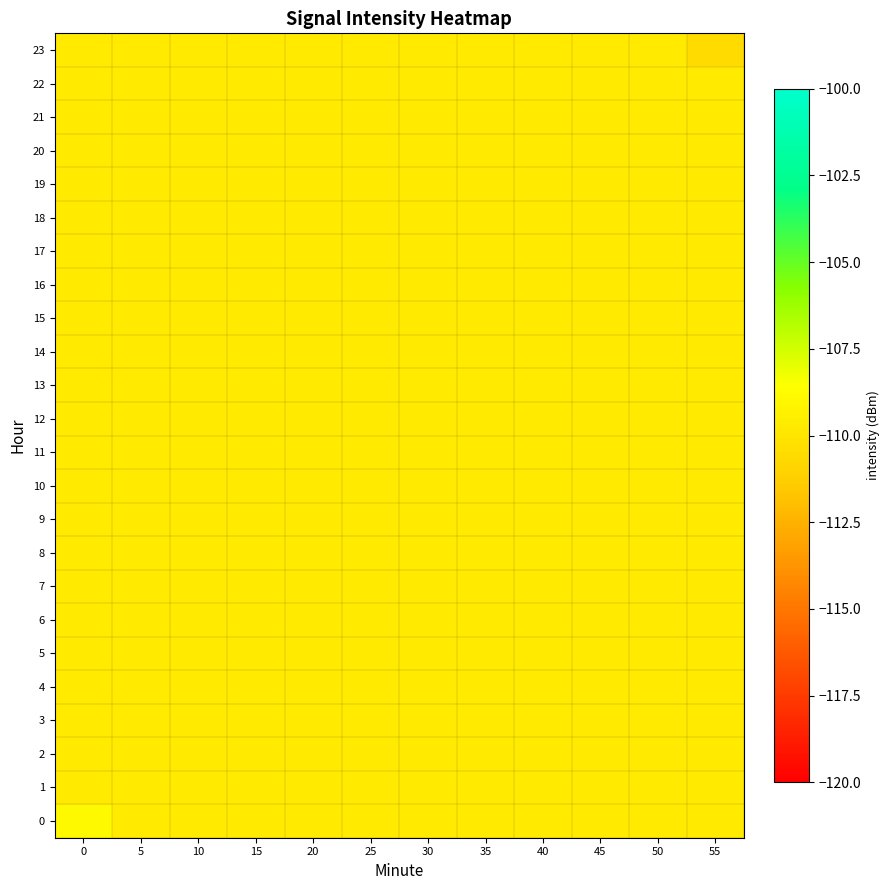

Reading left to right, extract all data points from this chart.

0: 0=-108.9	5=-109.7	10=-109.7	15=-109.7	20=-109.7	25=-109.7	30=-109.7	35=-109.7	40=-109.7	45=-109.7	50=-109.7	55=-109.7
1: 0=-109.7	5=-109.7	10=-109.7	15=-109.7	20=-109.7	25=-109.7	30=-109.7	35=-109.7	40=-109.7	45=-109.7	50=-109.7	55=-109.7
2: 0=-109.7	5=-109.7	10=-109.7	15=-109.7	20=-109.7	25=-109.7	30=-109.7	35=-109.7	40=-109.7	45=-109.7	50=-109.7	55=-109.7
3: 0=-109.7	5=-109.7	10=-109.7	15=-109.7	20=-109.7	25=-109.7	30=-109.7	35=-109.7	40=-109.7	45=-109.7	50=-109.7	55=-109.7
4: 0=-109.7	5=-109.7	10=-109.7	15=-109.7	20=-109.7	25=-109.7	30=-109.7	35=-109.7	40=-109.7	45=-109.7	50=-109.7	55=-109.7
5: 0=-109.7	5=-109.7	10=-109.7	15=-109.7	20=-109.7	25=-109.7	30=-109.7	35=-109.7	40=-109.7	45=-109.7	50=-109.7	55=-109.7
6: 0=-109.7	5=-109.7	10=-109.7	15=-109.7	20=-109.7	25=-109.7	30=-109.7	35=-109.7	40=-109.7	45=-109.7	50=-109.7	55=-109.7
7: 0=-109.7	5=-109.7	10=-109.7	15=-109.7	20=-109.7	25=-109.7	30=-109.7	35=-109.7	40=-109.7	45=-109.7	50=-109.7	55=-109.7
8: 0=-109.7	5=-109.7	10=-109.7	15=-109.7	20=-109.7	25=-109.7	30=-109.7	35=-109.7	40=-109.7	45=-109.7	50=-109.7	55=-109.7
9: 0=-109.7	5=-109.7	10=-109.7	15=-109.7	20=-109.7	25=-109.7	30=-109.7	35=-109.7	40=-109.7	45=-109.7	50=-109.7	55=-109.7
10: 0=-109.7	5=-109.7	10=-109.7	15=-109.7	20=-109.7	25=-109.7	30=-109.7	35=-109.7	40=-109.7	45=-109.7	50=-109.7	55=-109.7
11: 0=-109.7	5=-109.7	10=-109.7	15=-109.7	20=-109.7	25=-109.7	30=-109.7	35=-109.7	40=-109.7	45=-109.7	50=-109.7	55=-109.7
12: 0=-109.7	5=-109.7	10=-109.7	15=-109.7	20=-109.7	25=-109.7	30=-109.7	35=-109.7	40=-109.7	45=-109.7	50=-109.7	55=-109.7
13: 0=-109.7	5=-109.7	10=-109.7	15=-109.7	20=-109.7	25=-109.7	30=-109.7	35=-109.7	40=-109.7	45=-109.7	50=-109.7	55=-109.7
14: 0=-109.7	5=-109.7	10=-109.7	15=-109.7	20=-109.7	25=-109.7	30=-109.7	35=-109.7	40=-109.7	45=-109.7	50=-109.7	55=-109.7
15: 0=-109.7	5=-109.7	10=-109.7	15=-109.7	20=-109.7	25=-109.7	30=-109.7	35=-109.7	40=-109.7	45=-109.7	50=-109.7	55=-109.7
16: 0=-109.7	5=-109.7	10=-109.7	15=-109.7	20=-109.7	25=-109.7	30=-109.7	35=-109.7	40=-109.7	45=-109.7	50=-109.7	55=-109.7
17: 0=-109.7	5=-109.7	10=-109.7	15=-109.7	20=-109.7	25=-109.7	30=-109.7	35=-109.7	40=-109.7	45=-109.7	50=-109.7	55=-109.7
18: 0=-109.7	5=-109.7	10=-109.7	15=-109.7	20=-109.7	25=-109.7	30=-109.7	35=-109.7	40=-109.7	45=-109.7	50=-109.7	55=-109.7
19: 0=-109.7	5=-109.7	10=-109.7	15=-109.7	20=-109.7	25=-109.7	30=-109.7	35=-109.7	40=-109.7	45=-109.7	50=-109.7	55=-109.7
20: 0=-109.7	5=-109.7	10=-109.7	15=-109.7	20=-109.7	25=-109.7	30=-109.7	35=-109.7	40=-109.7	45=-109.7	50=-109.7	55=-109.7
21: 0=-109.7	5=-109.7	10=-109.7	15=-109.7	20=-109.7	25=-109.7	30=-109.7	35=-109.7	40=-109.7	45=-109.7	50=-109.7	55=-109.7
22: 0=-109.7	5=-109.7	10=-109.7	15=-109.7	20=-109.7	25=-109.7	30=-109.7	35=-109.7	40=-109.7	45=-109.7	50=-109.7	55=-109.7
23: 0=-109.7	5=-109.7	10=-109.7	15=-109.7	20=-109.7	25=-109.7	30=-109.7	35=-109.7	40=-109.7	45=-109.7	50=-109.7	55=-110.6